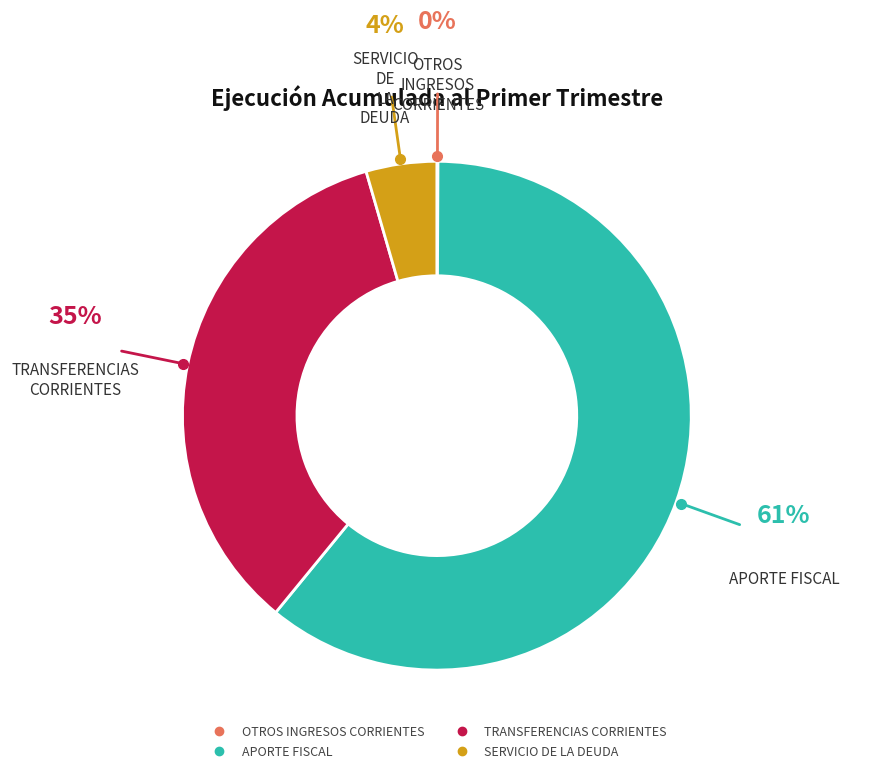

The APORTE FISCAL slice represents 67% of the pie. True or false?

False